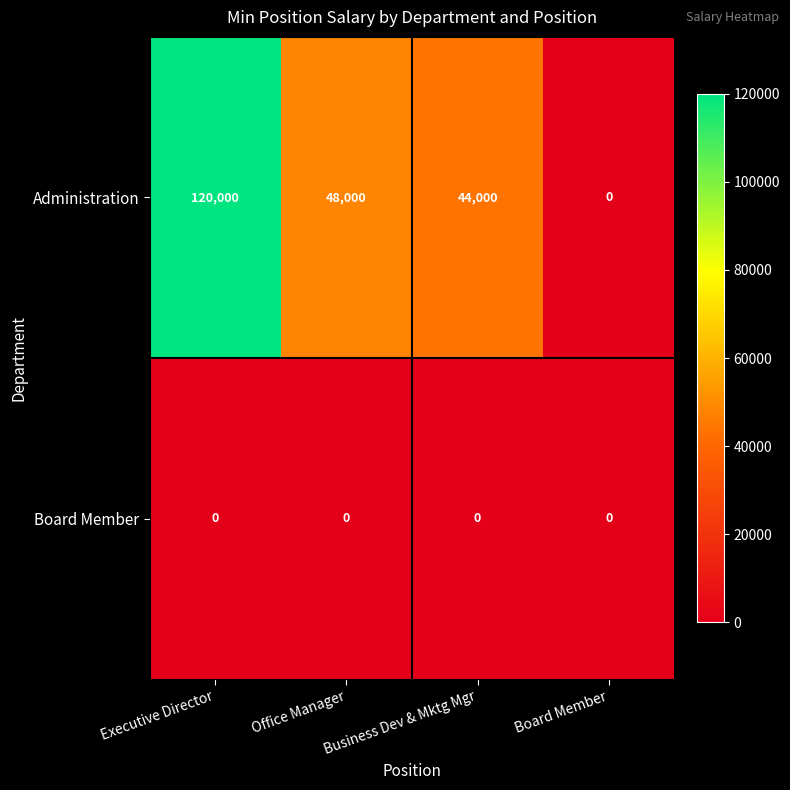

What is the spread (max minus min) of values at Executive Director?

120000